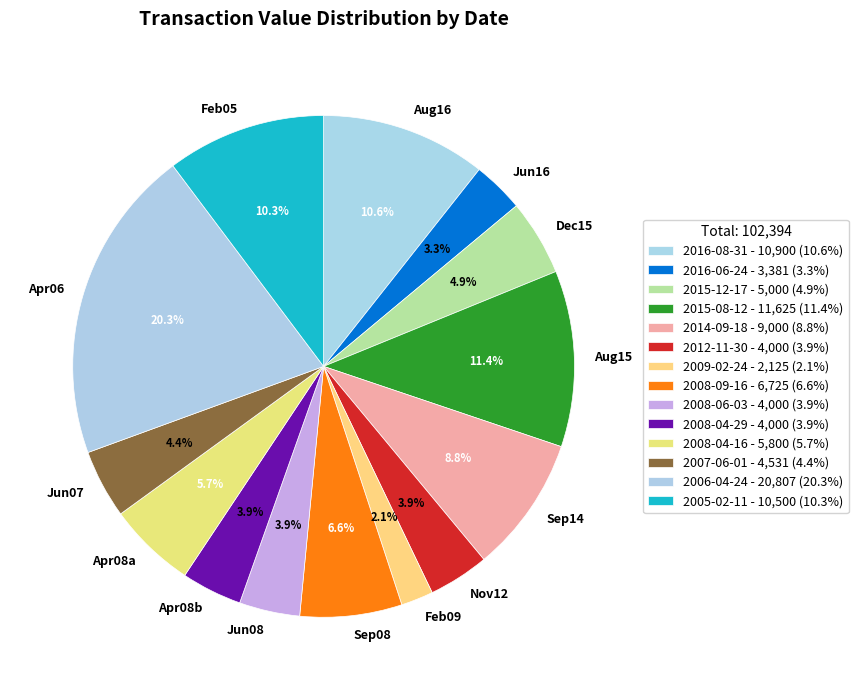

Approximately how many times larger is the value at Apr06 compared to Jun07?

4.6